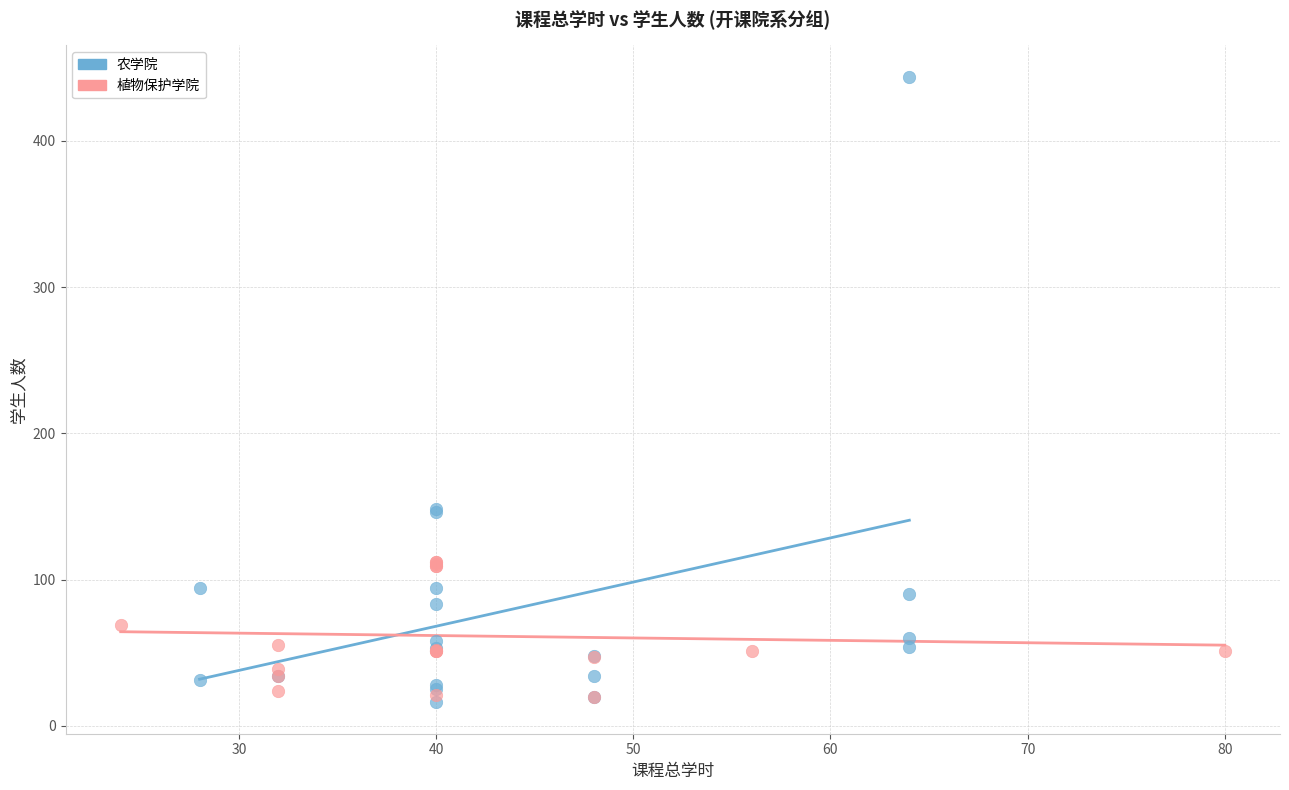

Which series has the widest spread of Y values?

农学院